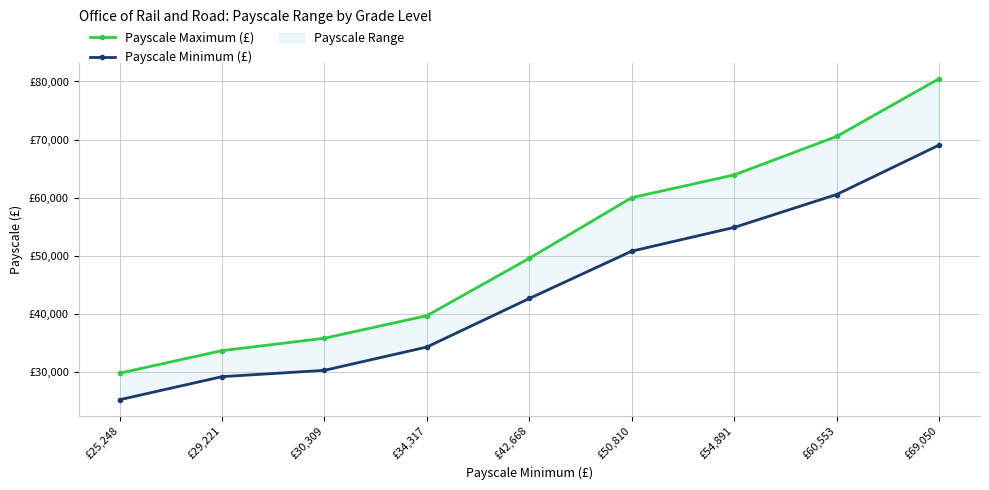

At which label does Payscale Minimum (£) reach its peak?

£69,050